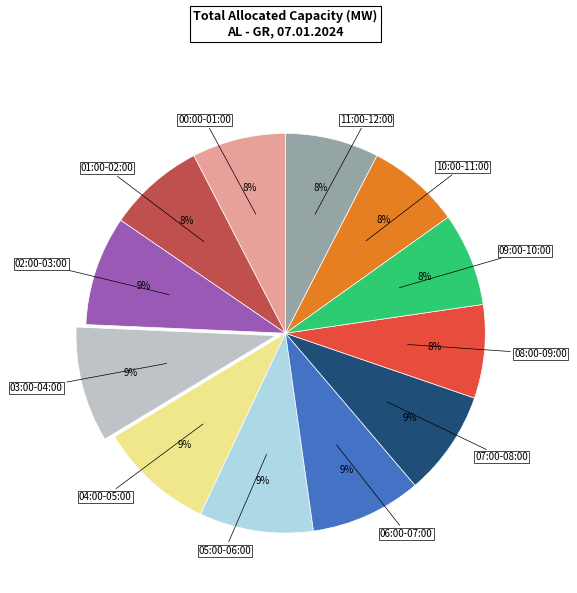

Is there a majority slice in this chart?

No